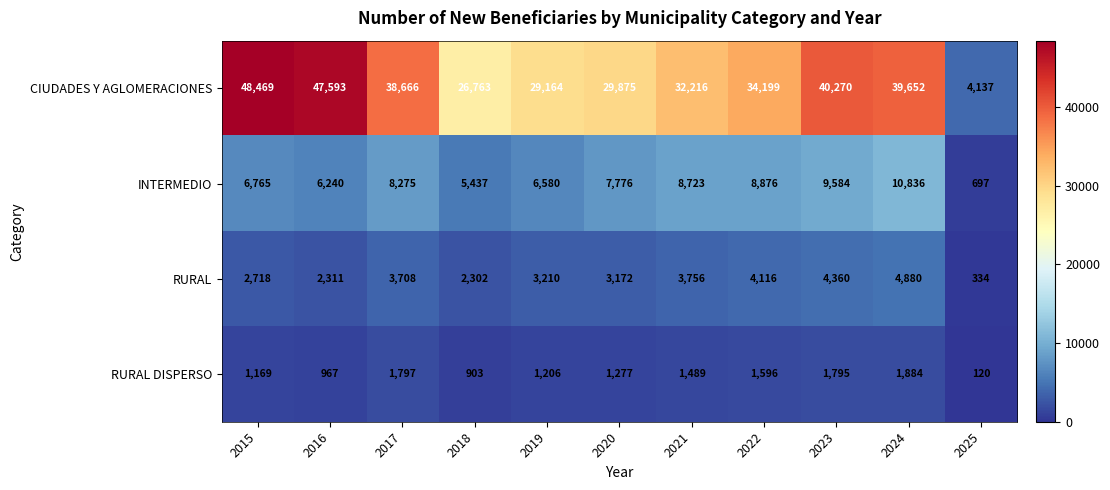

What is the difference between the highest and lowest values at 2015?

47300